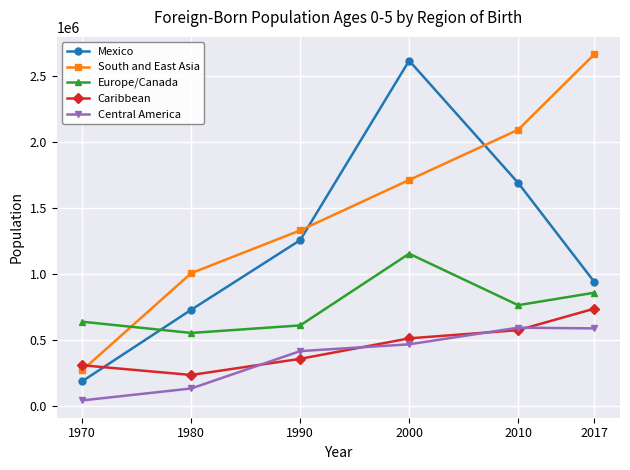

What is the maximum value shown in the chart?

2666772